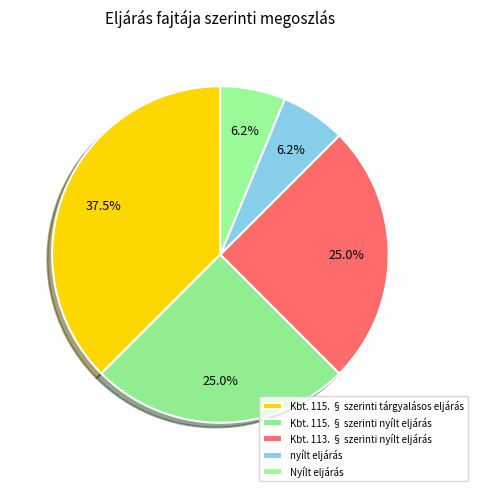

To the nearest percent, what is the average slice percentage?

20%